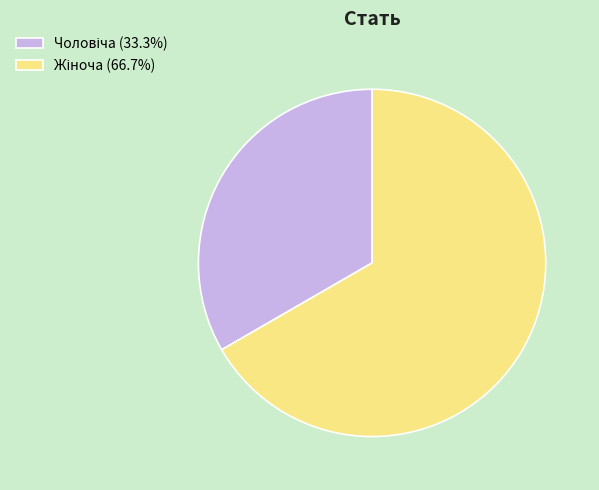

How many segments does this pie chart have?

2